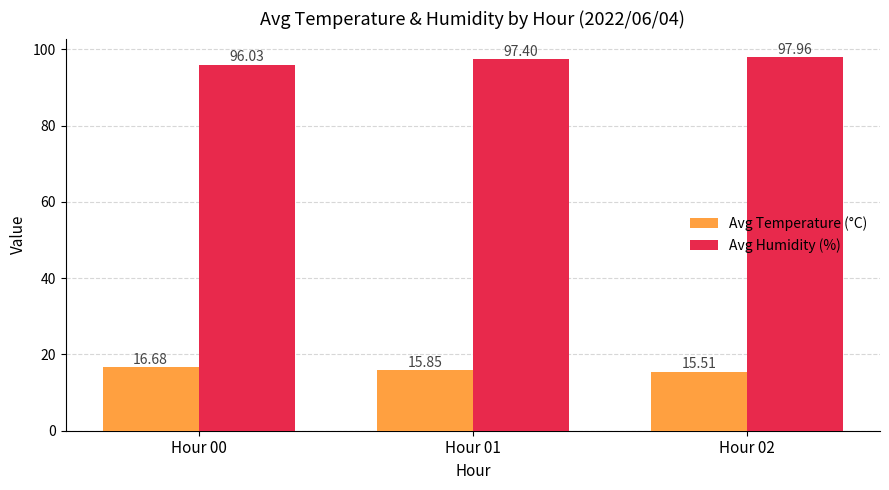

List the series in order of their peak value, lowest first.

Avg Temperature (°C), Avg Humidity (%)